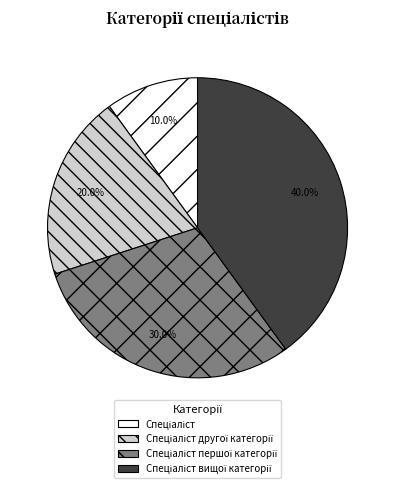

Is there any slice that represents more than half of the pie?

No